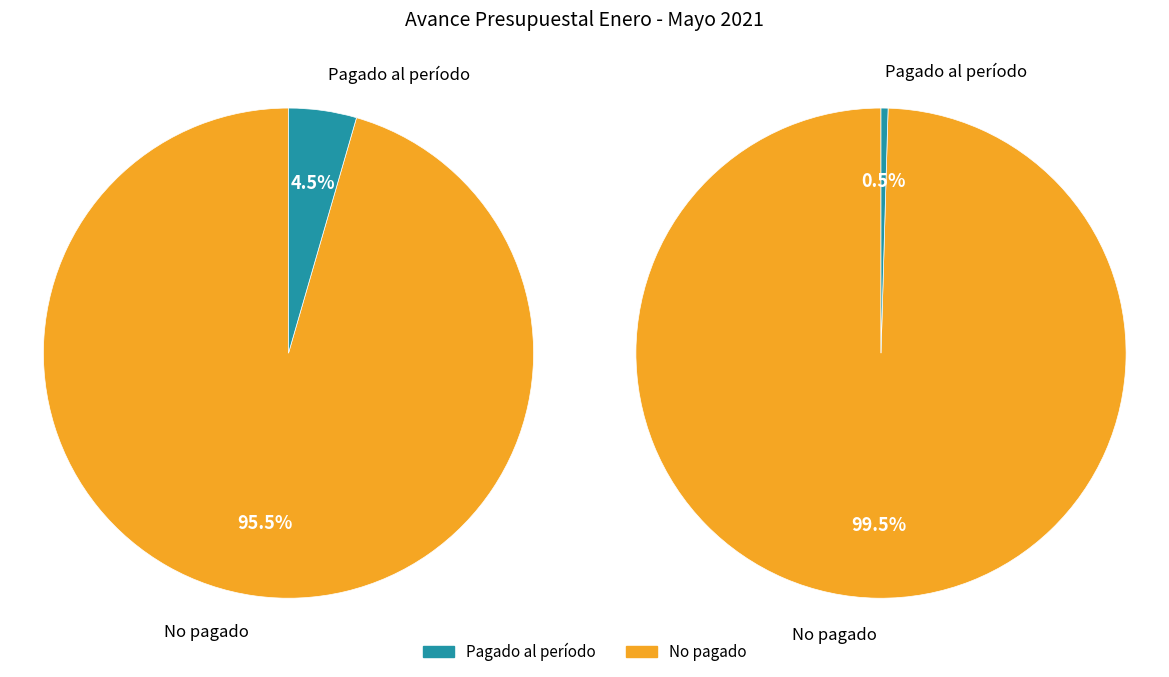

To the nearest percent, what is the average slice percentage?

50%